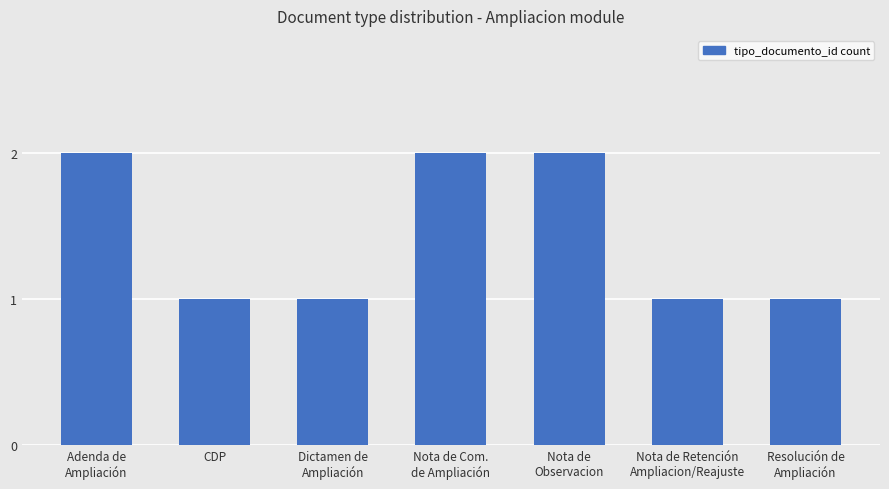

What is the label of the 2nd bar from the left?

CDP